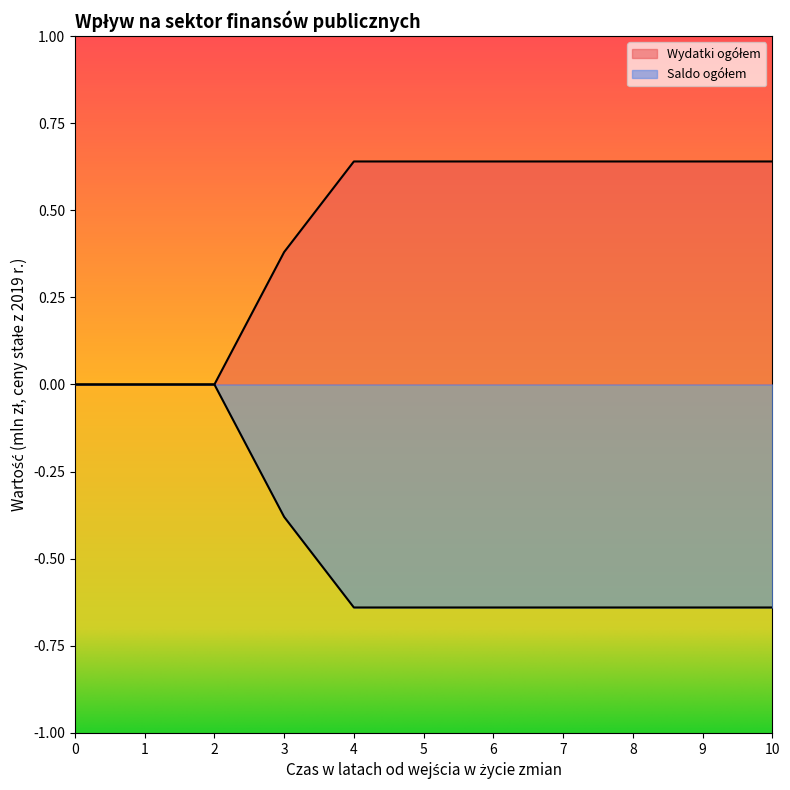

What is the difference between the maximum and minimum values in the Wydatki ogółem series?

0.6